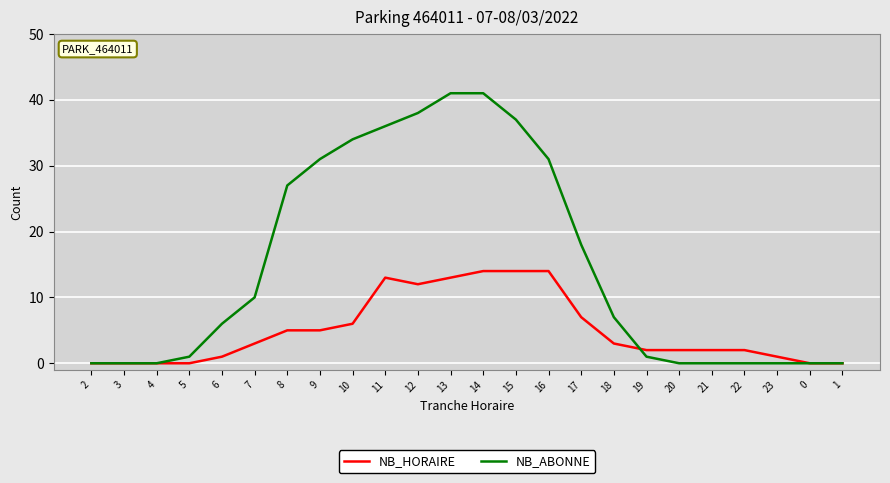

At which label does NB_ABONNE first exceed 7?

7